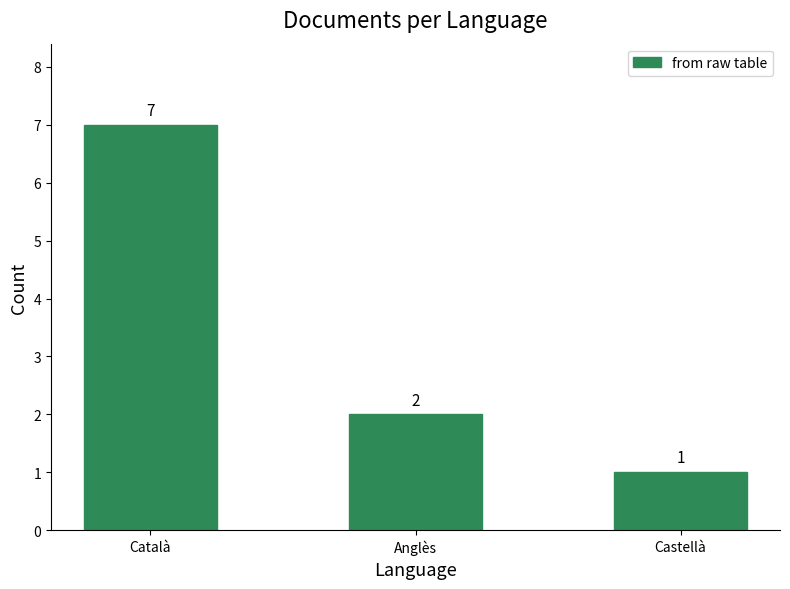

True or false: the data shows 2 at Anglès.

True